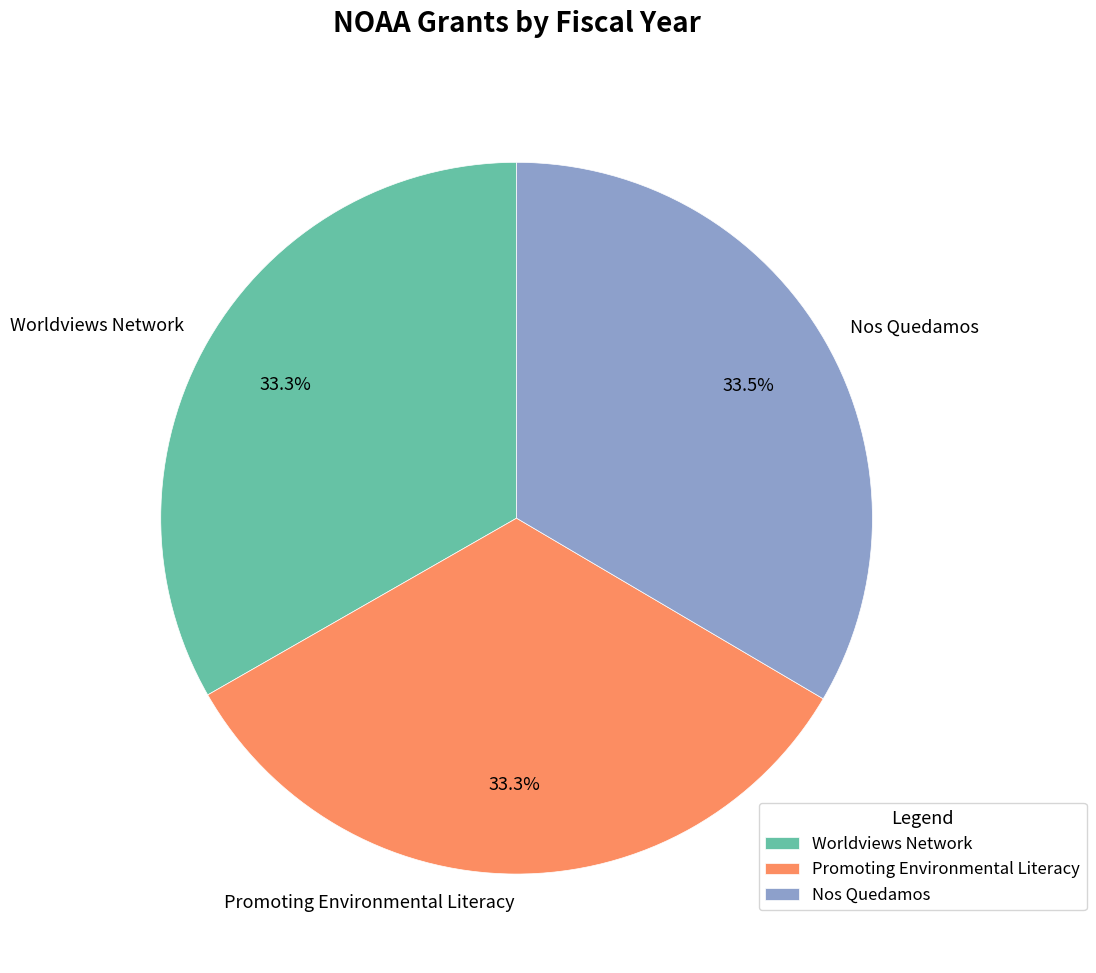

True or false: Worldviews Network accounts for 33% of the total.

True